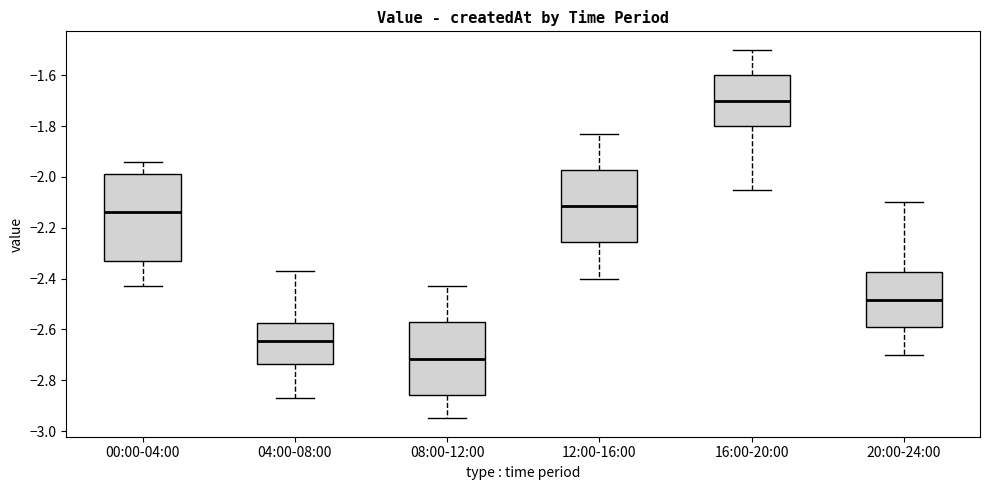

Reading left to right, transcribe this box plot: for each box, give where its median line is, the range the box spans, and where its two whiskers end, as read against the y-axis. The values are not printed on the chart, so give them approximately, as read against the axis.

00:00-04:00: median -2.14, box -2.34 to -1.98, whiskers -2.42 to -1.94
04:00-08:00: median -2.64, box -2.74 to -2.58, whiskers -2.86 to -2.36
08:00-12:00: median -2.72, box -2.86 to -2.58, whiskers -2.94 to -2.42
12:00-16:00: median -2.12, box -2.26 to -1.98, whiskers -2.40 to -1.82
16:00-20:00: median -1.70, box -1.80 to -1.60, whiskers -2.04 to -1.50
20:00-24:00: median -2.48, box -2.60 to -2.38, whiskers -2.70 to -2.10